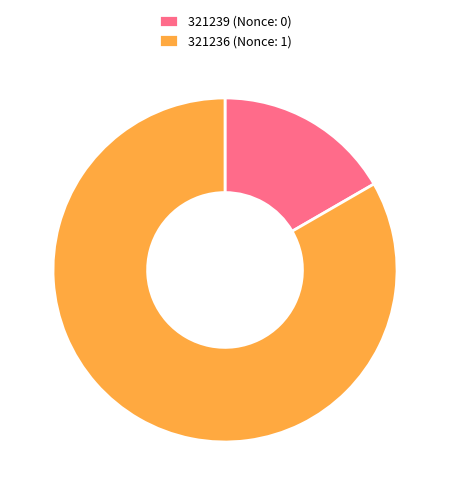

Is there any slice that represents more than half of the pie?

Yes